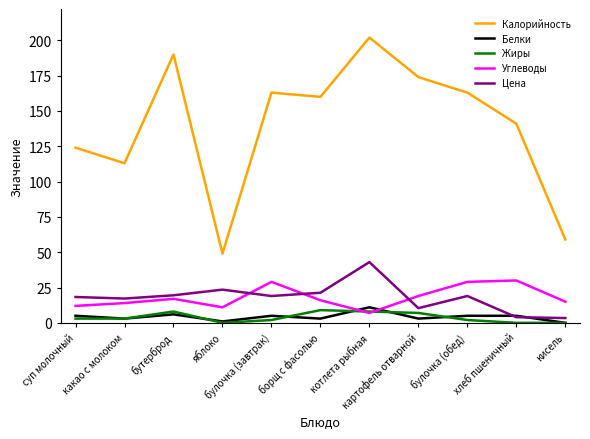

The value of Цена at хлеб пшеничный is 4.0. True or false?

True